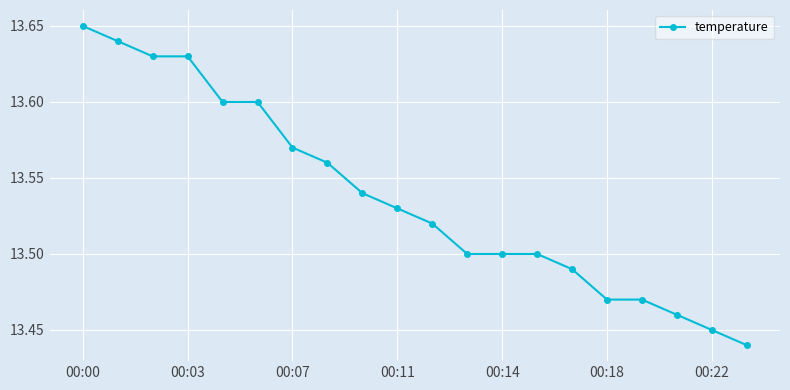

What is the sum of all values?

270.8